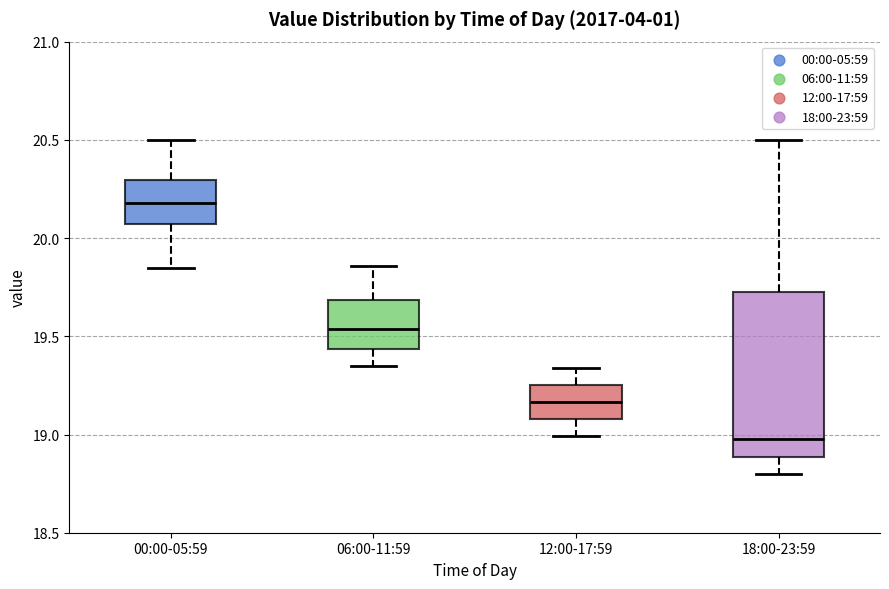

Which box is the tallest, from its lower edge to its upper edge?

18:00-23:59